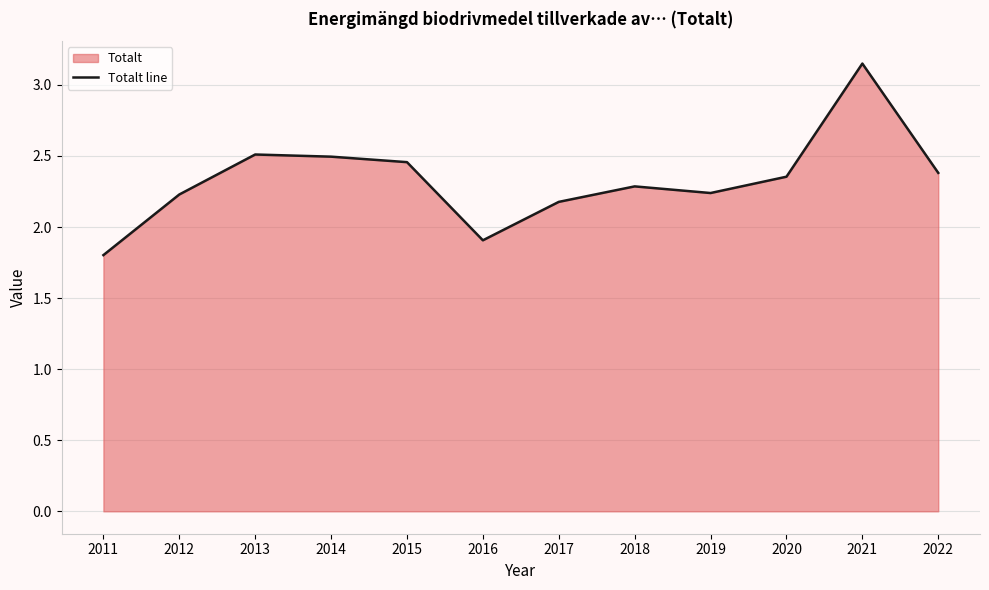

Between 2014 and 2015, which is larger?

2014